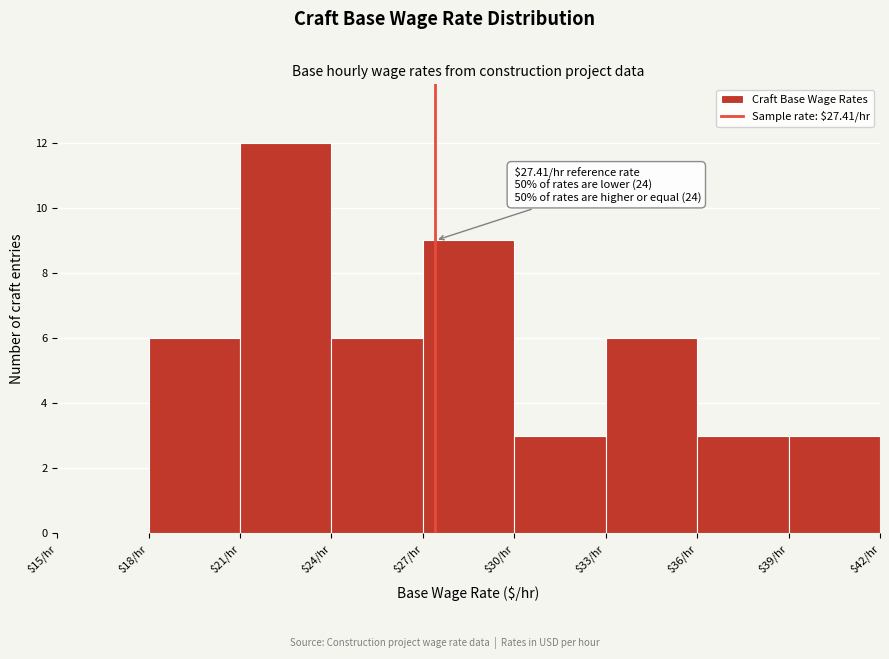

Over which range of the x-axis is the bar tallest?

21 to 24